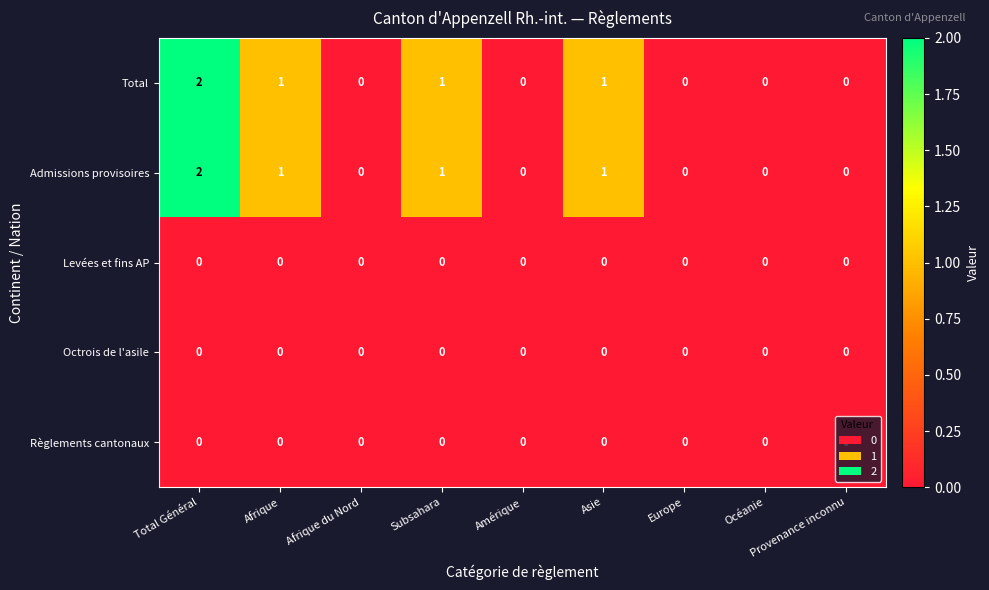

True or false: Levées et fins AP has a value of 0 at Asie.

True